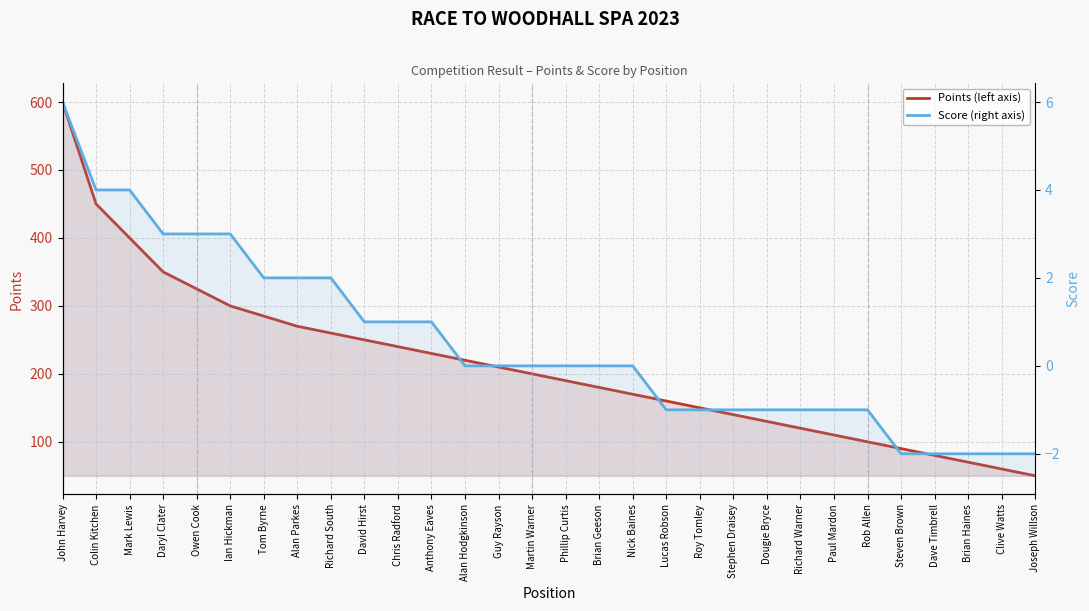

Is it true that Score (right axis) equals 1 at Tom Byrne?

False